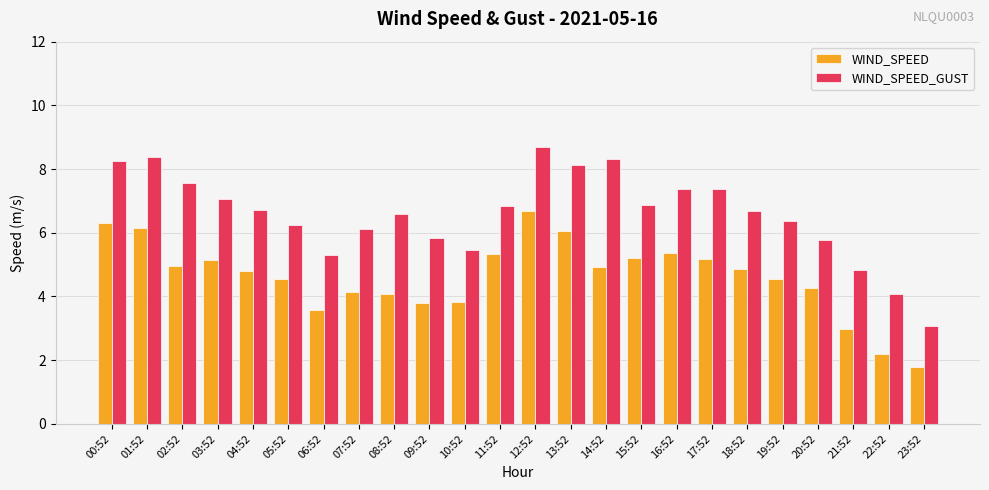

Does the chart contain any negative values?

No